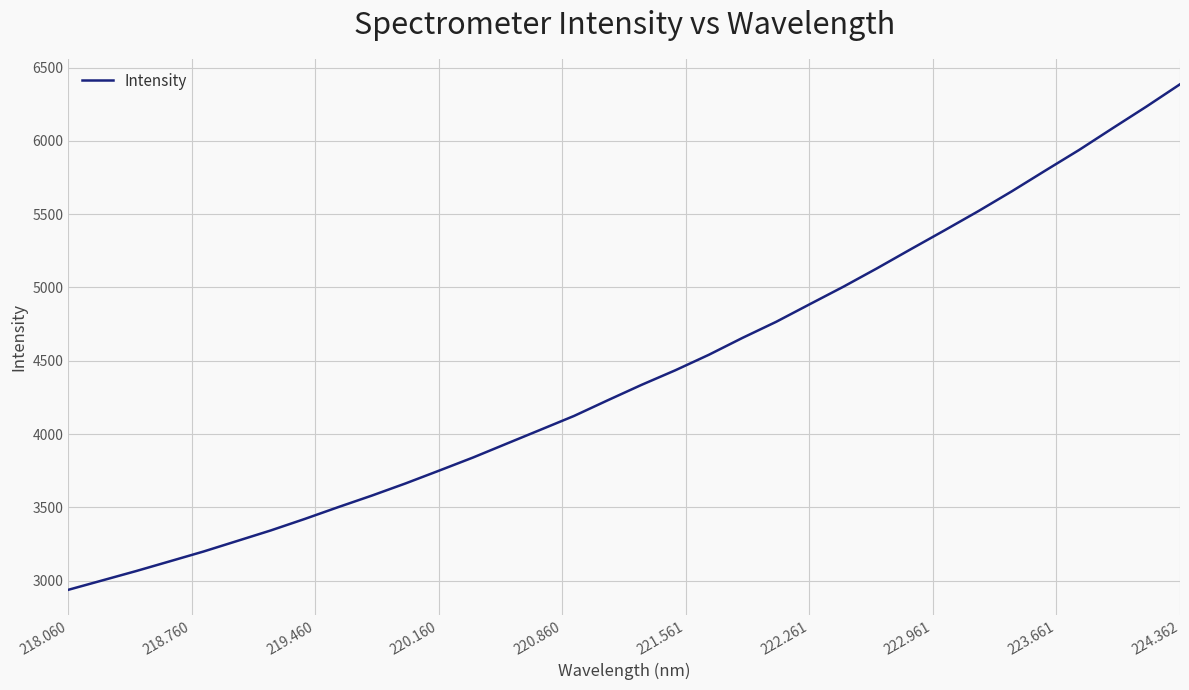

What is the smallest value displayed?

2936.9